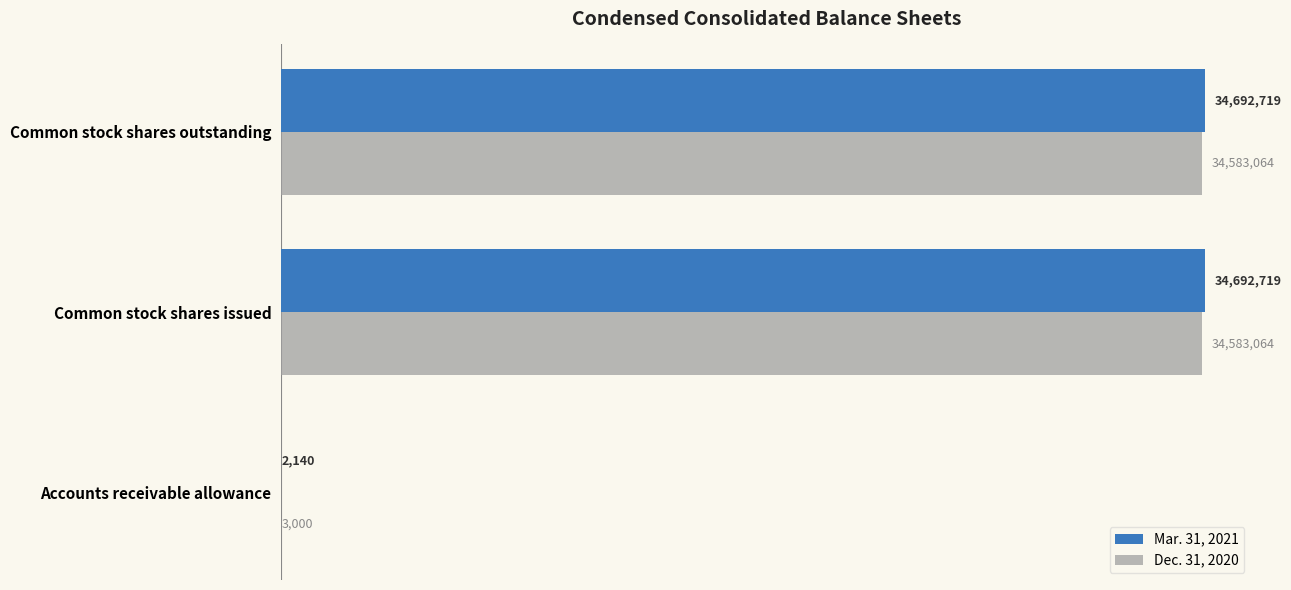

What are all the series names shown in the legend?

Mar. 31, 2021, Dec. 31, 2020